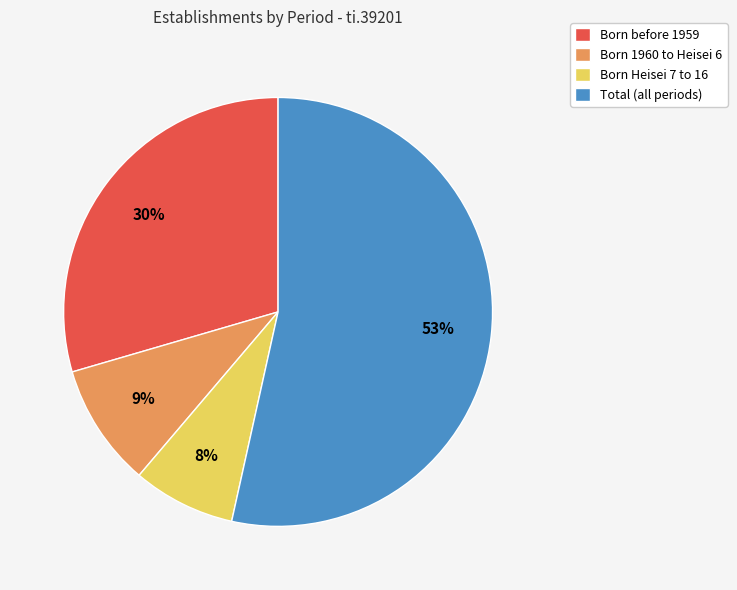

Does any single category account for the majority?

Yes